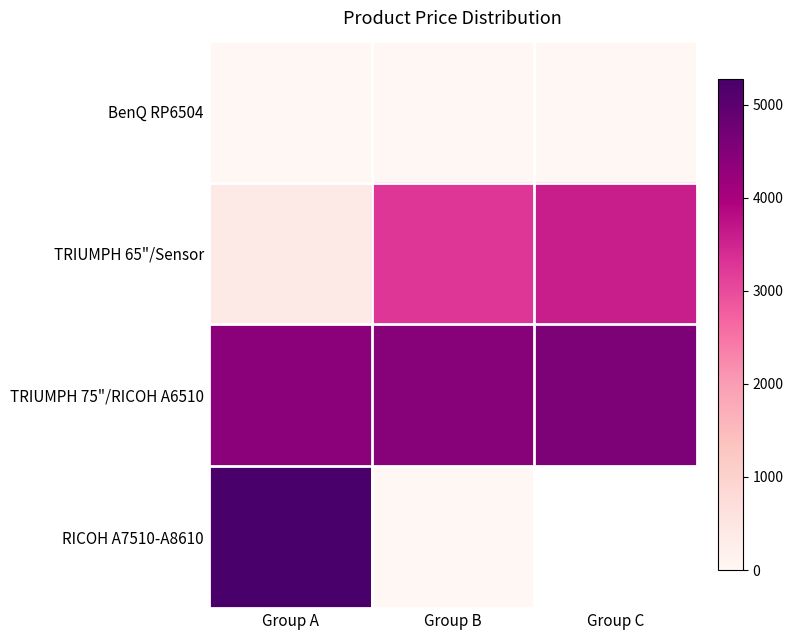

What is the difference between the TRIUMPH 65"/Sensor values at Group C and Group B?

309.0